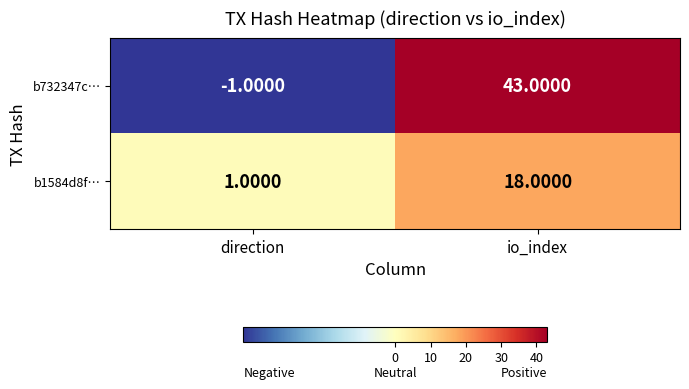

What is the sum of the b1584d8f… values at direction and io_index?

19